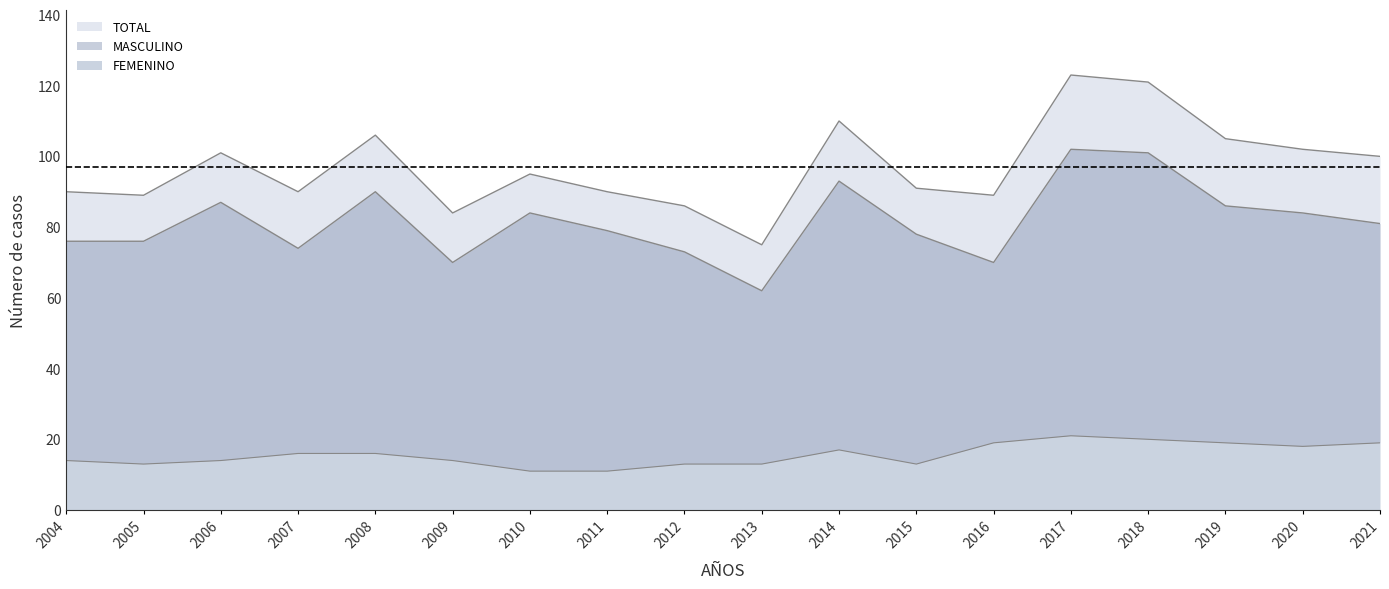

True or false: FEMENINO and MASCULINO cross at least once.

False